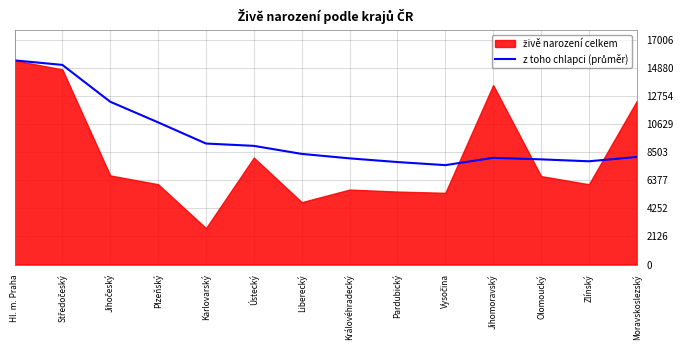

Between Moravskoslezský and Ústecký, which is larger?

Ústecký